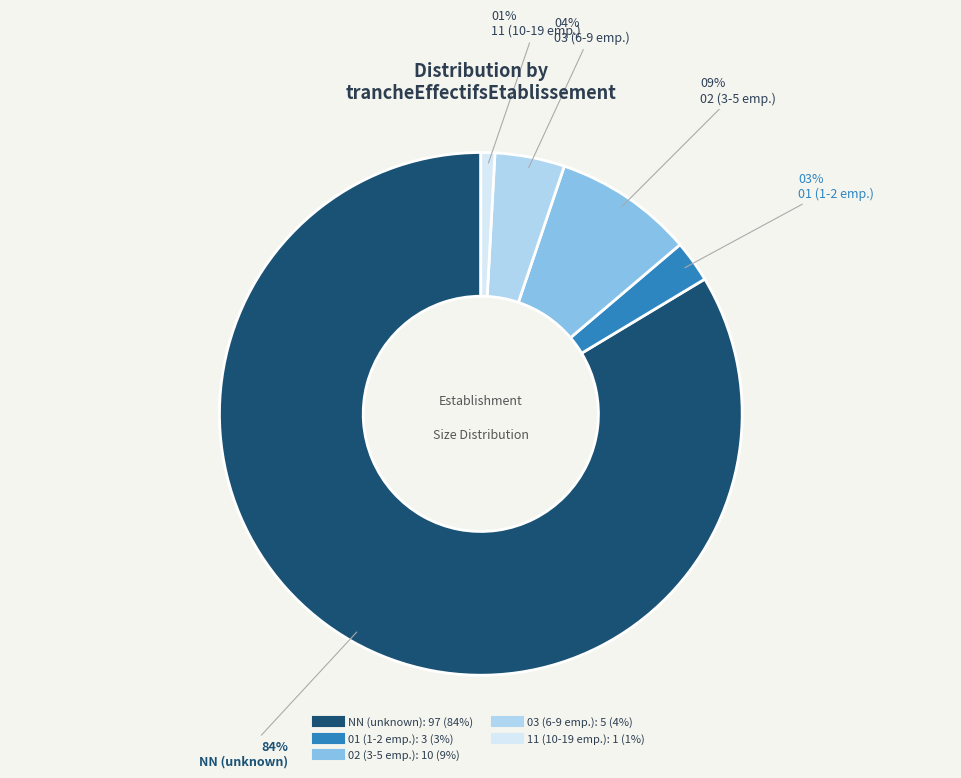

How many segments does this pie chart have?

5